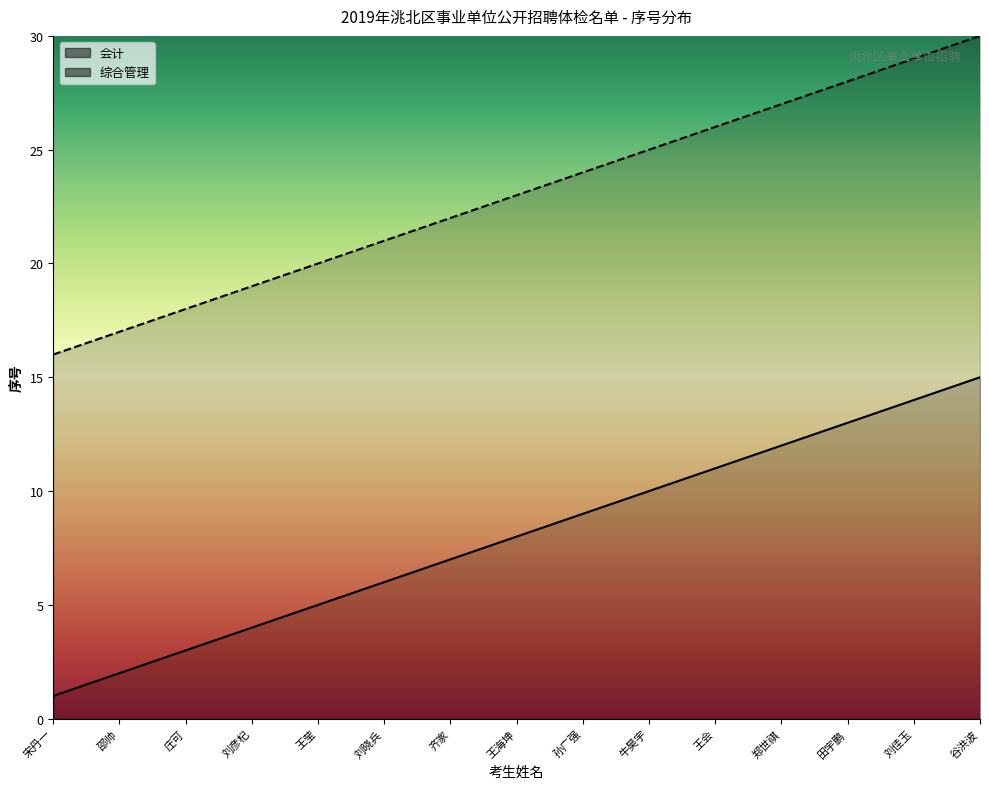

What is the label of the 6th point from the right?

牛昊宇